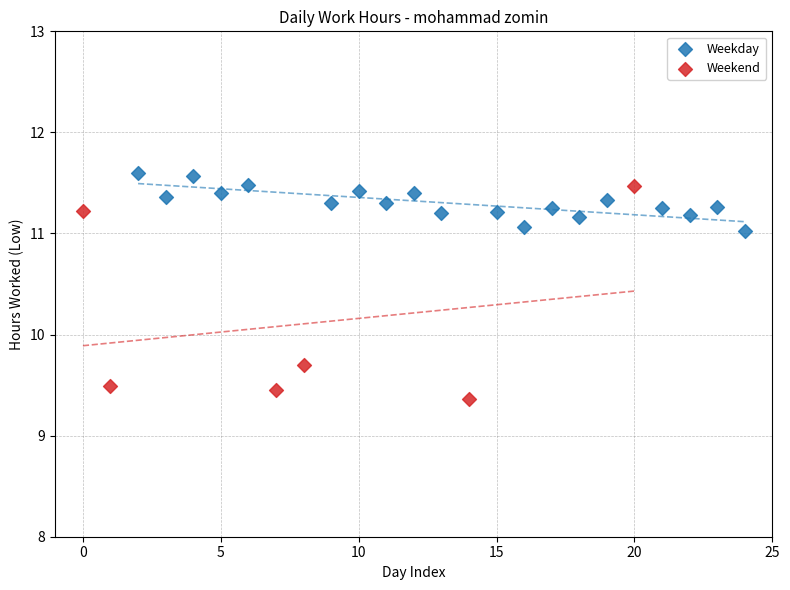

Which series has the widest spread of Y values?

Weekend